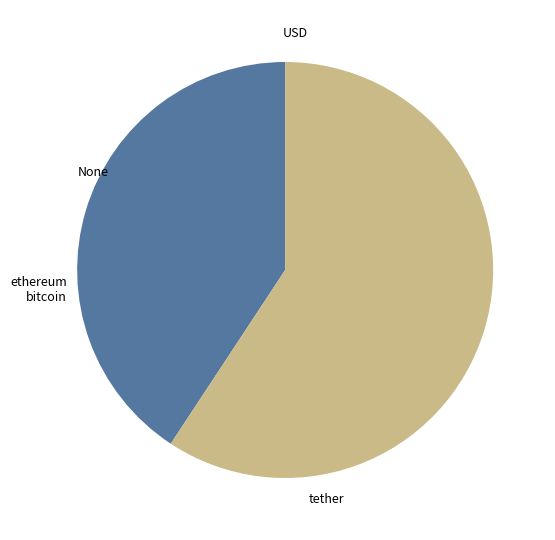

Does any single category account for the majority?

Yes